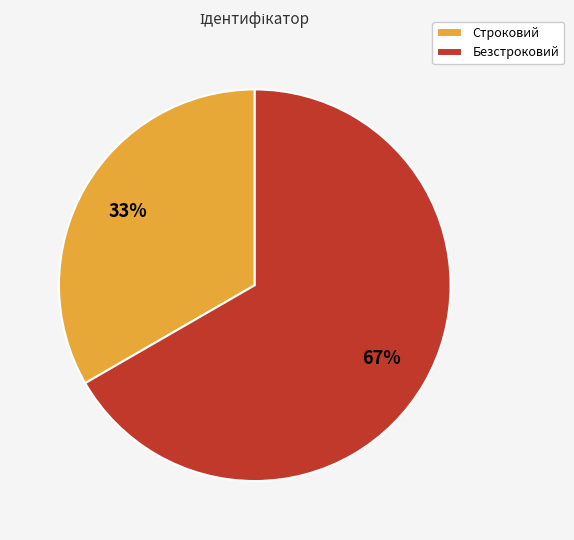

To the nearest percent, what is the combined percentage of Безстроковий and Строковий?

100%